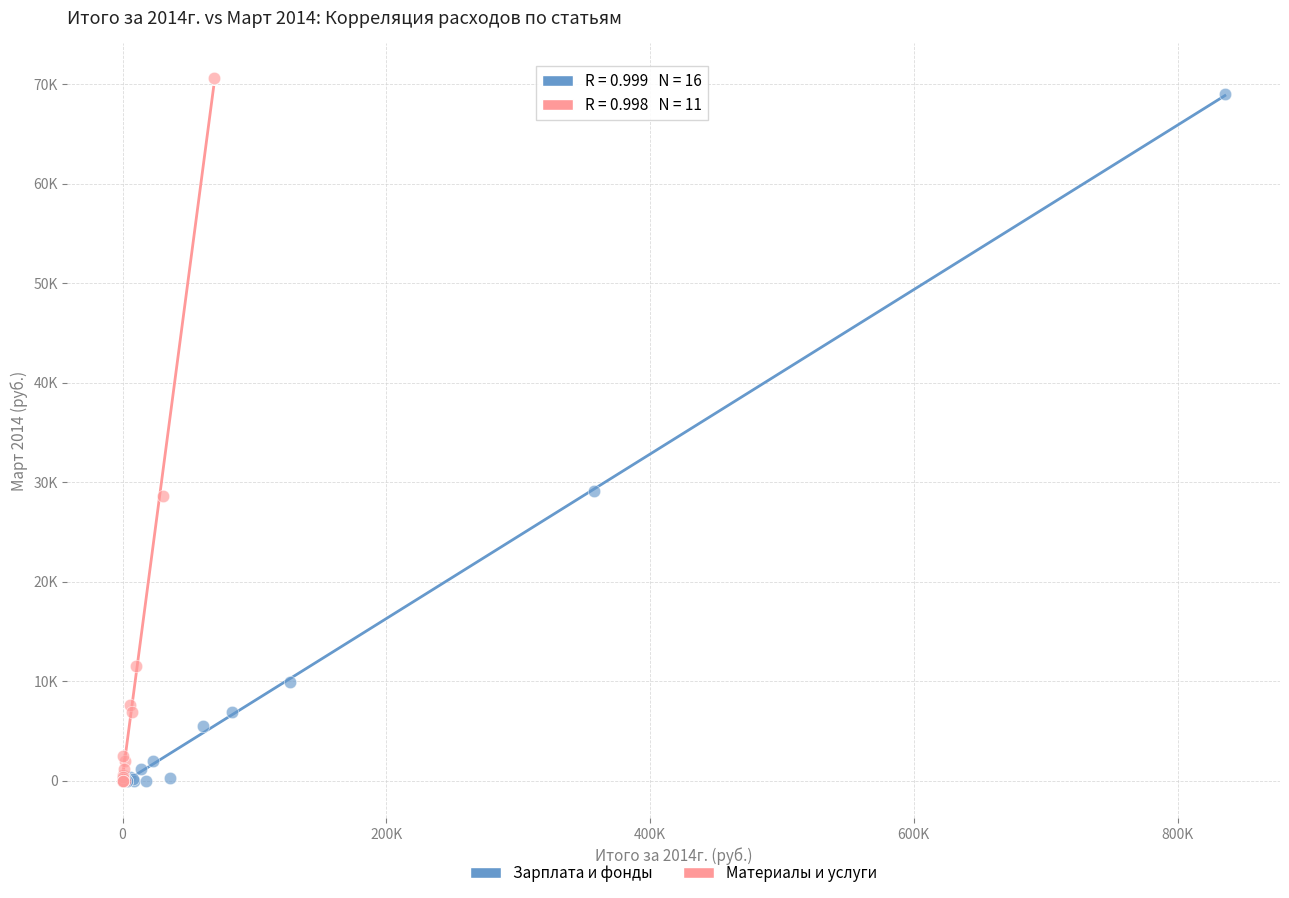

What are all the series names shown in the legend?

Зарплата и фонды, Материалы и услуги